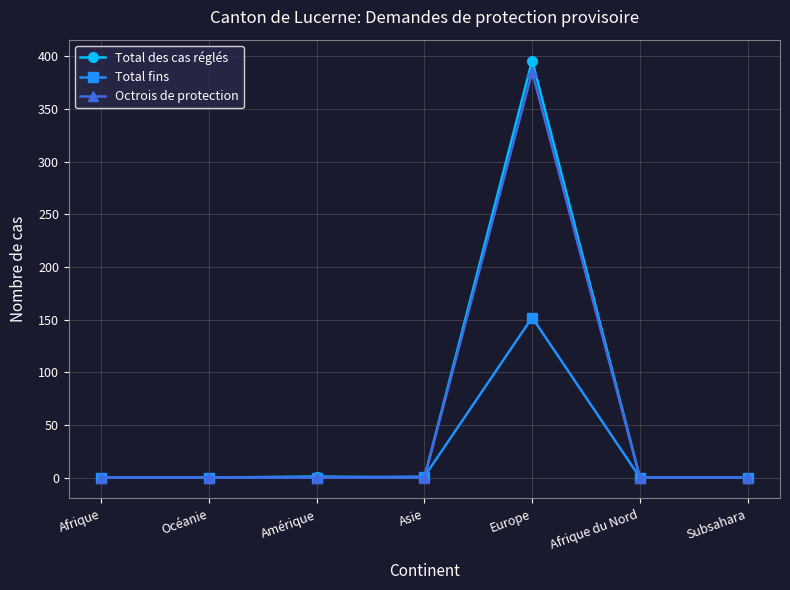

What are all the series names shown in the legend?

Total des cas réglés, Total fins, Octrois de protection